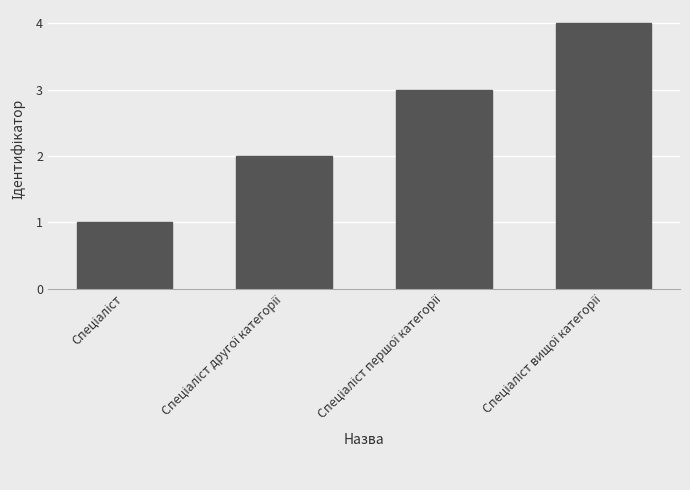

What is the difference between the maximum and minimum values?

3